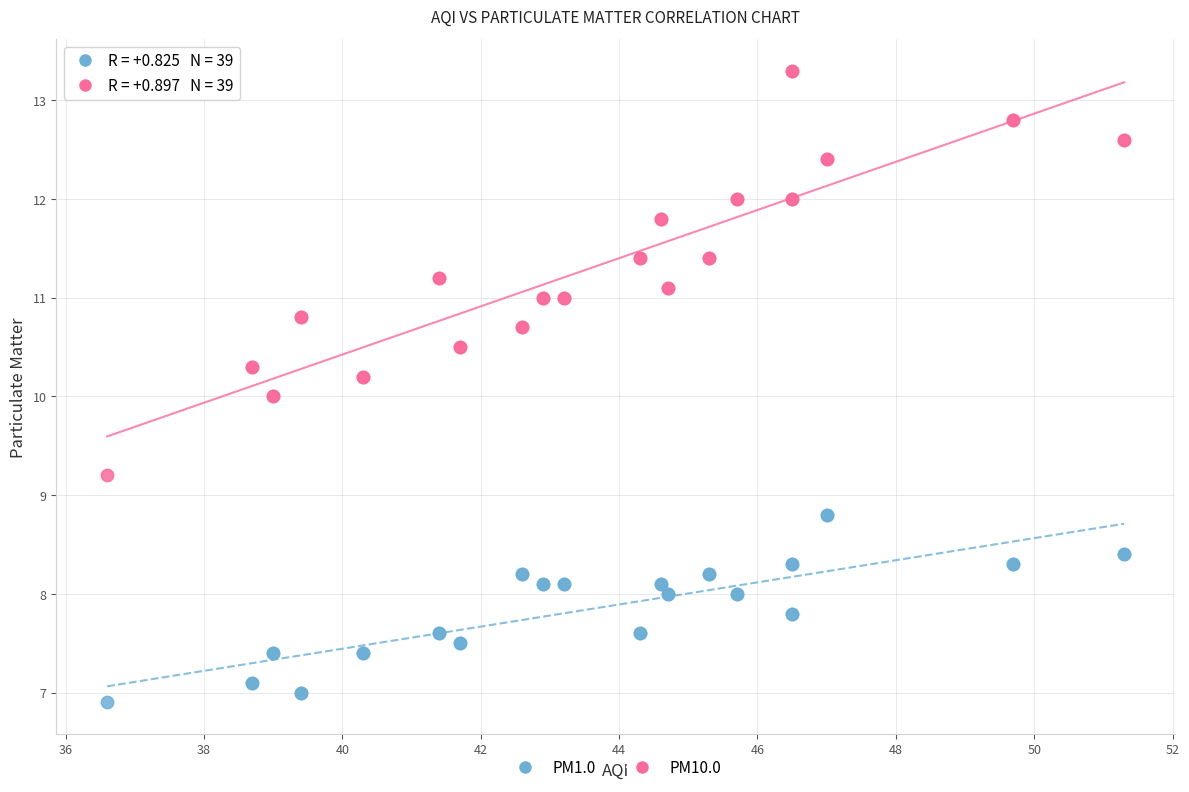

Which series has the largest Y range (max minus min)?

PM10.0